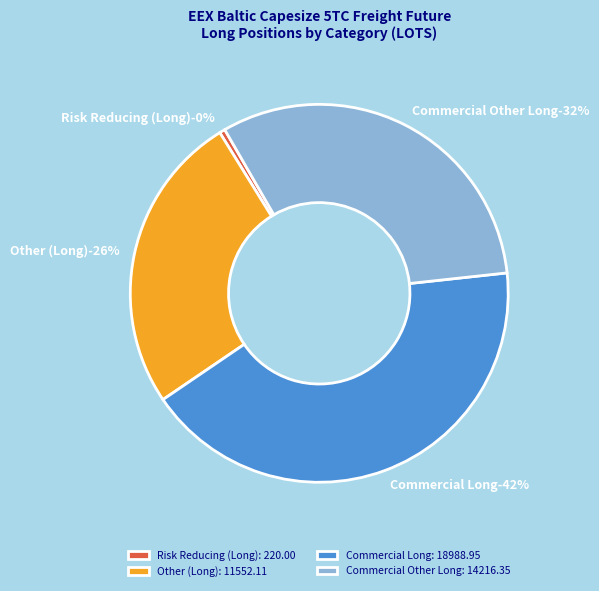

Is it true that Risk Reducing (Long) is 1% of the pie?

False